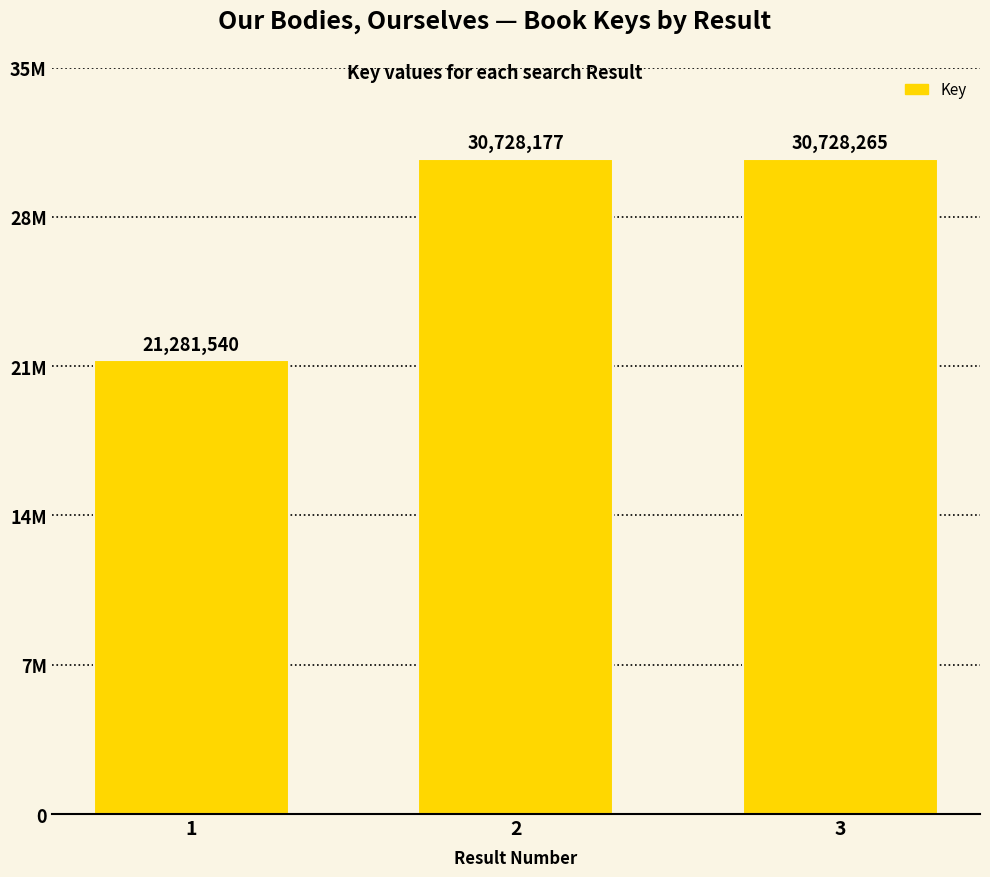

What is the value of the 1st bar from the left?

21281540